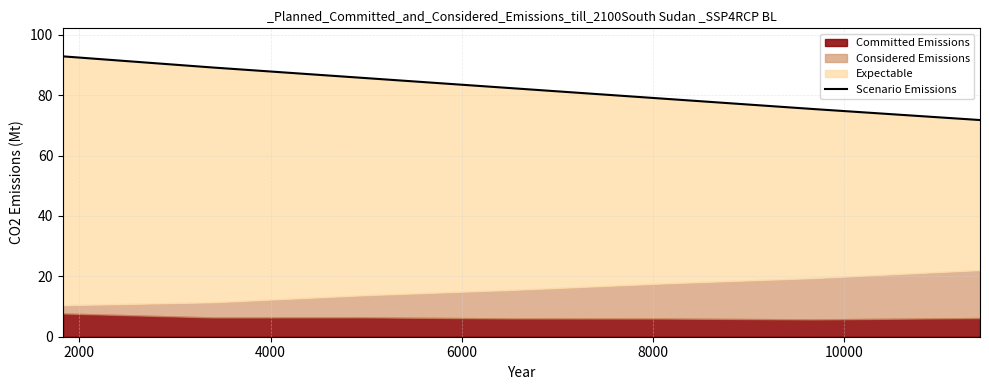

Approximately how many times larger is the value at 4000 compared to 6000?

1.0